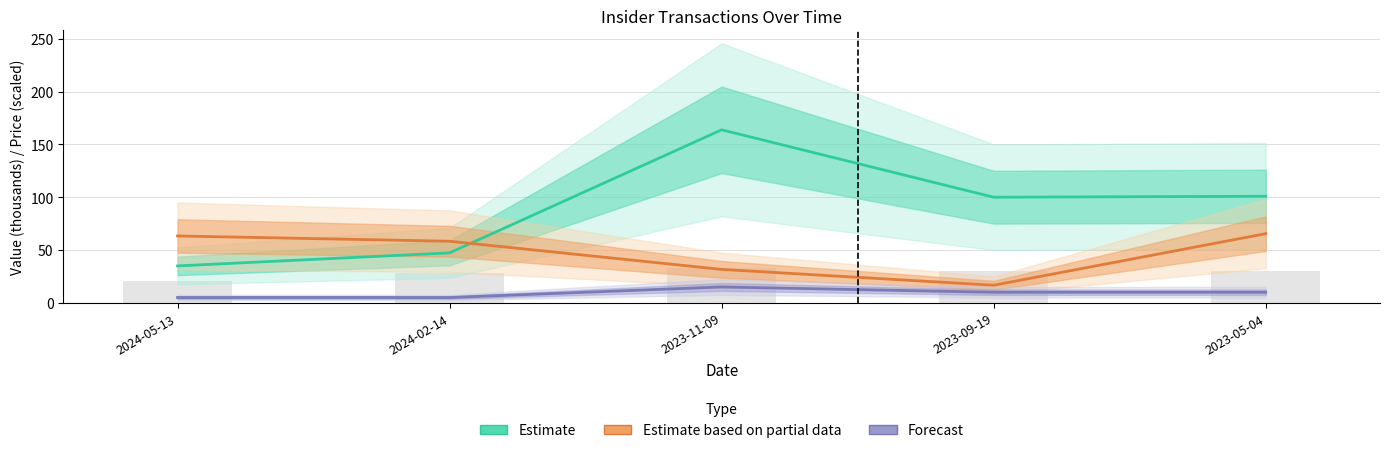

Between 2024-05-13 and 2023-09-19, which series saw the biggest shift?

Estimate